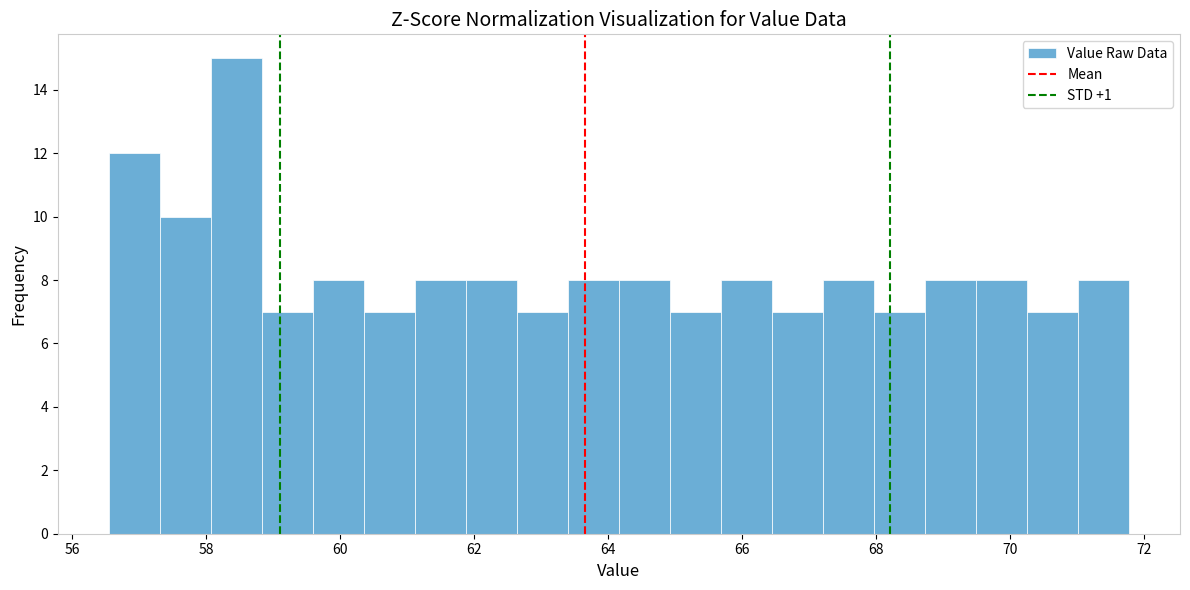

Around what value on the x-axis is the tallest bar? Give the approximate position of its centre, as read against the axis.

58.4